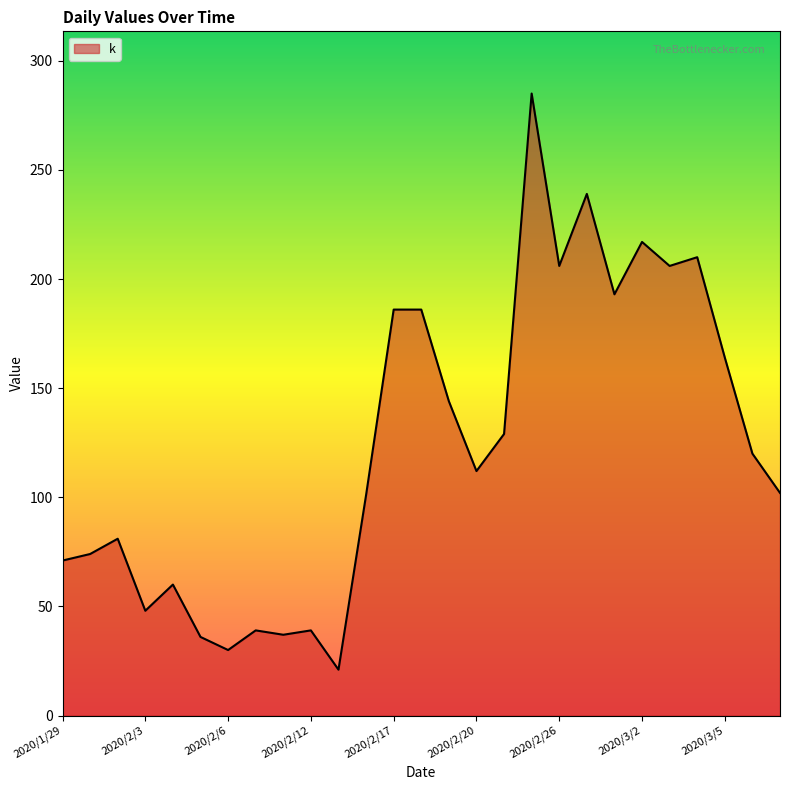

How many lines are shown in the chart?

1